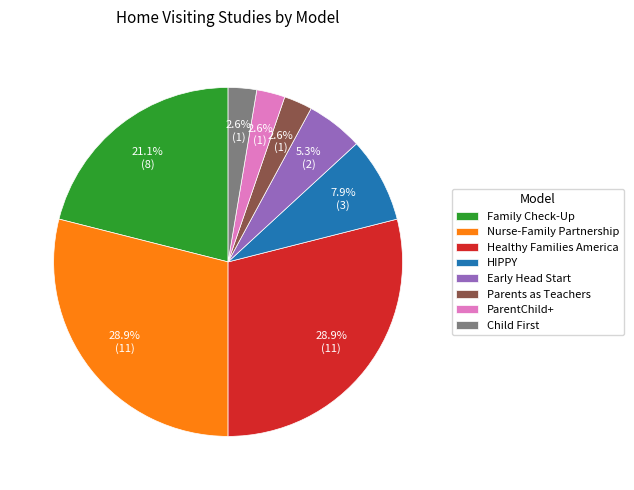

Combined, do ParentChild+ and HIPPY account for over 50%?

No